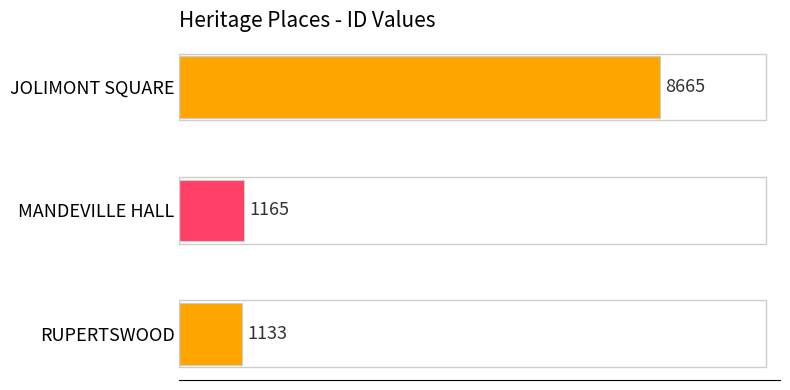

Does the chart contain any negative values?

No